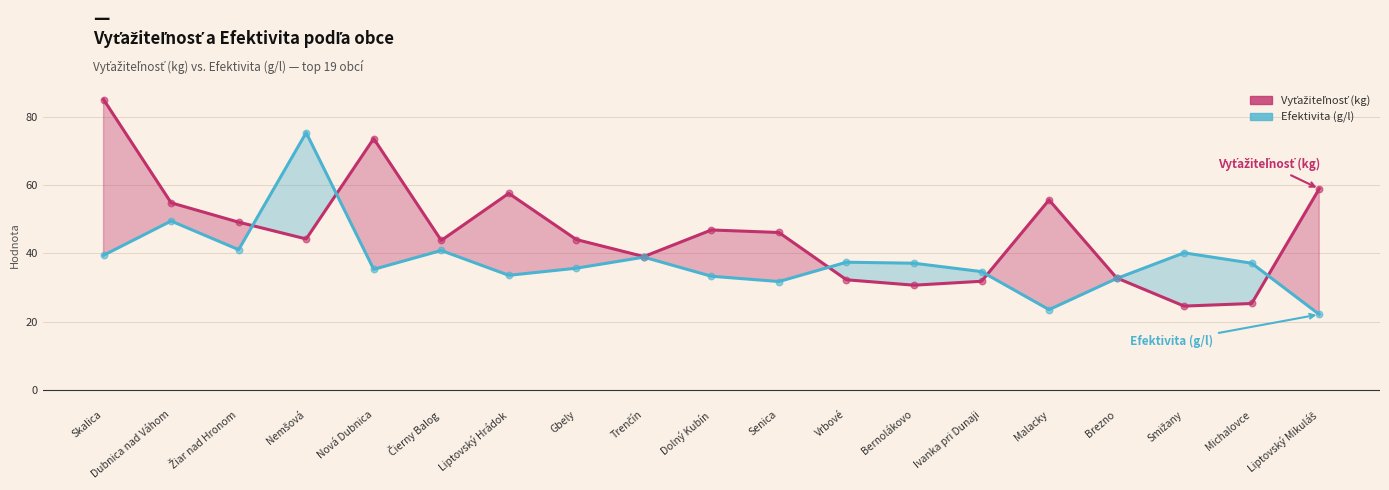

At which category is the sum across all series the highest?

Skalica